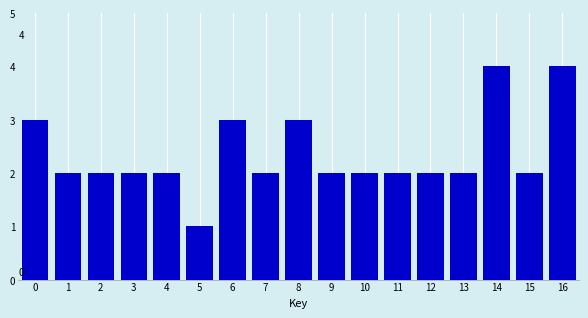

Reading left to right, transcribe all the data shown in this chart.

3	2	2	2	2	1	3	2	3	2	2	2	2	2	4	2	4